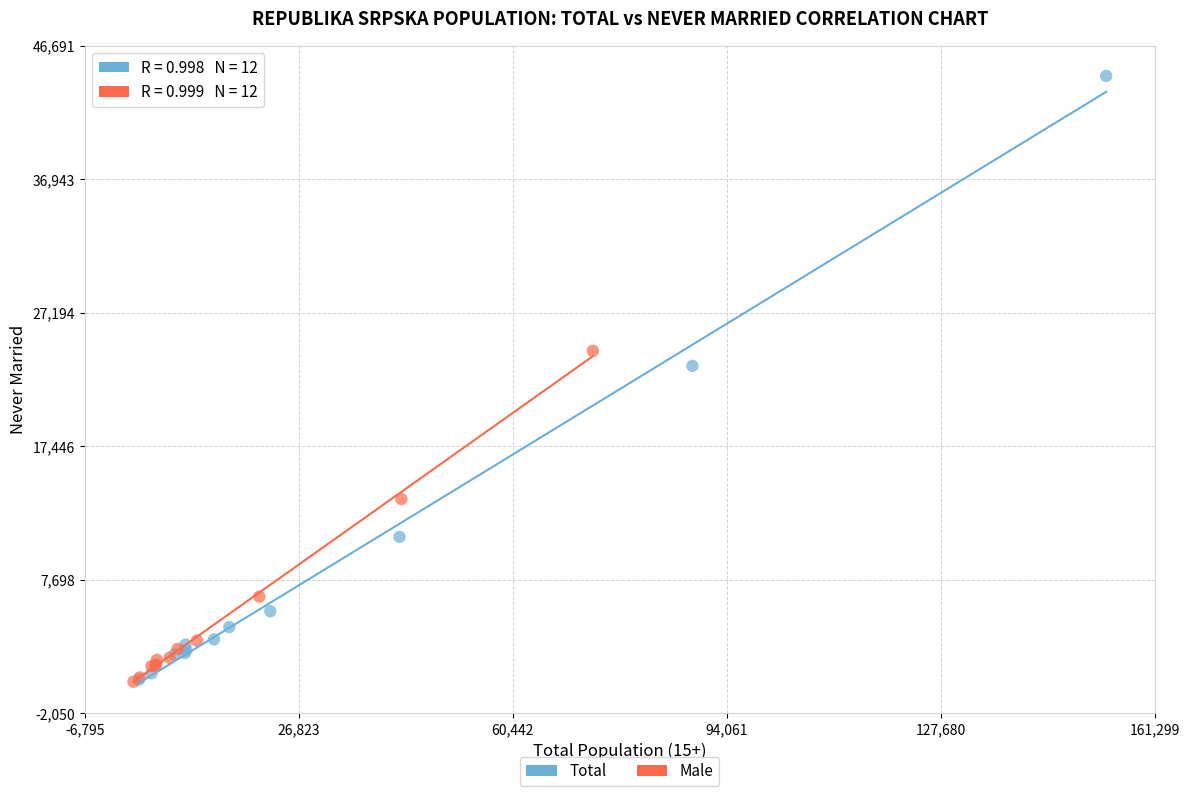

Which series contains the highest Y value?

Total